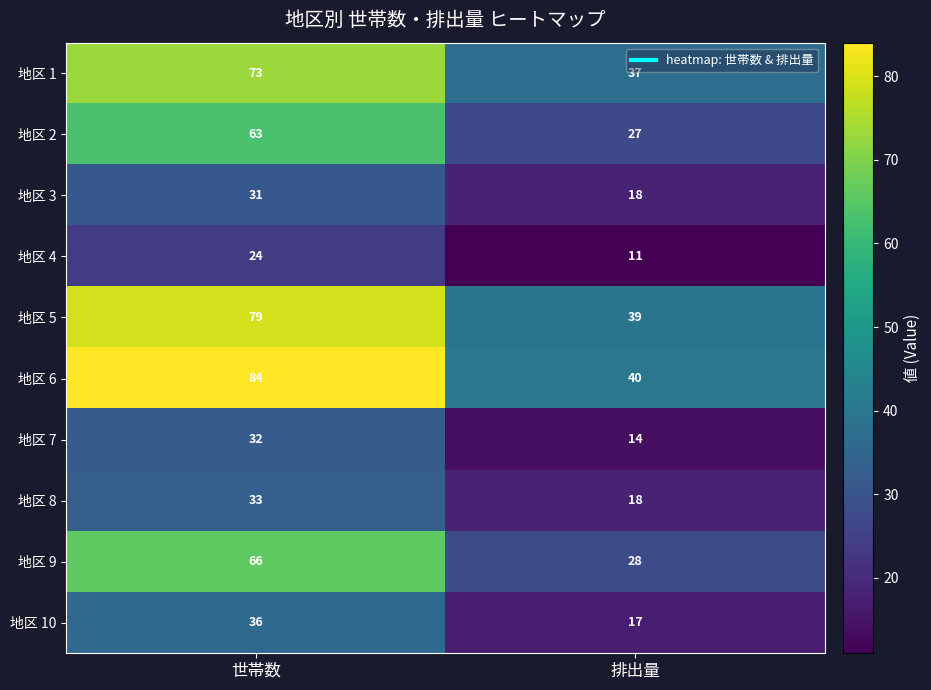

What value does the 地区 8 series have at 世帯数?

33